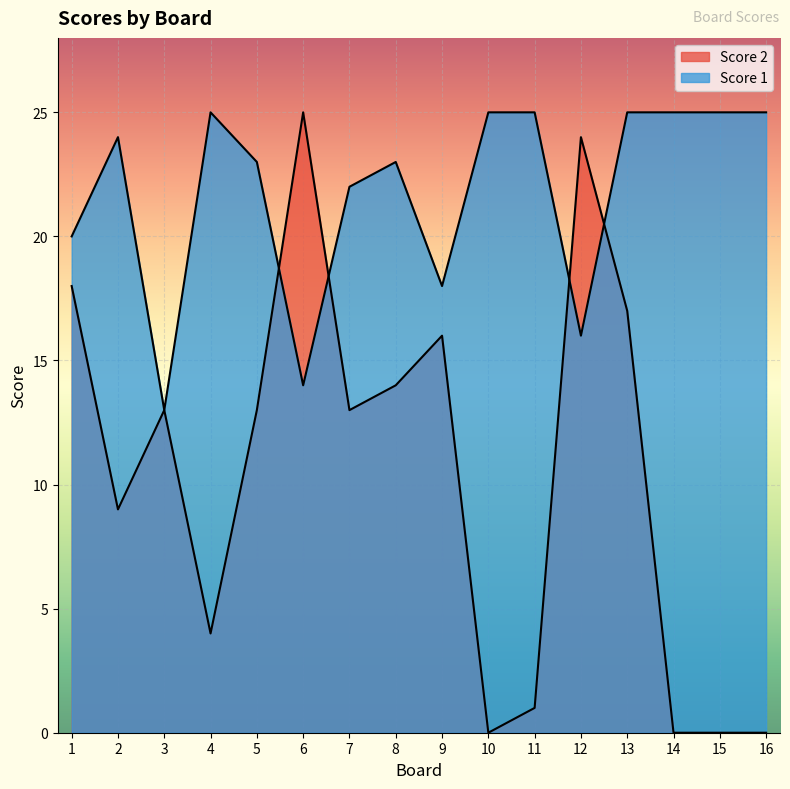

Which label corresponds to the smallest value in the chart?

10